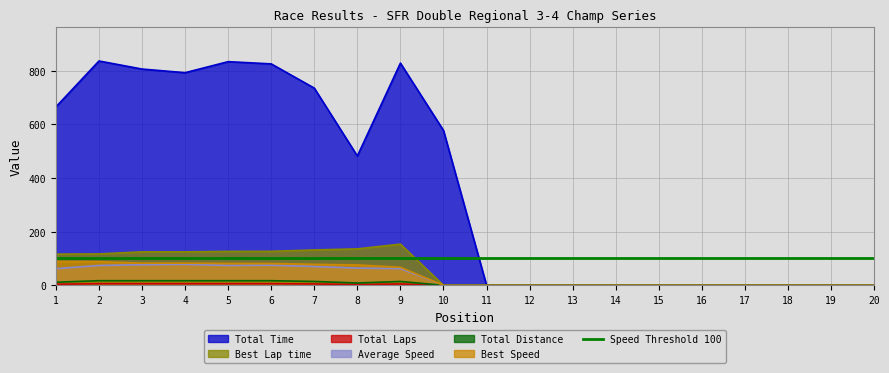

Reading right to left, list all the values displayed in this chart.

Total Laps: 0.0	0.0	0.0	0.0	0.0	0.0	0.0	0.0	0.0	0.0	0.0	5.0	3.0	5.0	6.0	6.0	6.0	6.0	6.0	4.0
Total Time: 0.0	0.0	0.0	0.0	0.0	0.0	0.0	0.0	0.0	0.0	577.4	828.5	482.1	735.2	825.5	833.9	792.7	806.3	836.3	665.1
Best Lap time: 0.0	0.0	0.0	0.0	0.0	0.0	0.0	0.0	0.0	0.0	0.0	153.5	135.8	131.8	126.7	126.4	124.7	124.7	117.1	116.2
Best Speed: 0.0	0.0	0.0	0.0	0.0	0.0	0.0	0.0	0.0	0.0	0.0	67.2	76.0	78.3	81.5	81.6	82.7	82.8	88.1	88.8
Average Speed: 0.0	0.0	0.0	0.0	0.0	0.0	0.0	0.0	0.0	0.0	0.0	62.3	64.2	70.2	75.0	74.2	78.1	76.8	74.0	62.0
Total Distance: 0.0	0.0	0.0	0.0	0.0	0.0	0.0	0.0	0.0	0.0	0.0	14.3	8.6	14.3	17.2	17.2	17.2	17.2	17.2	11.5